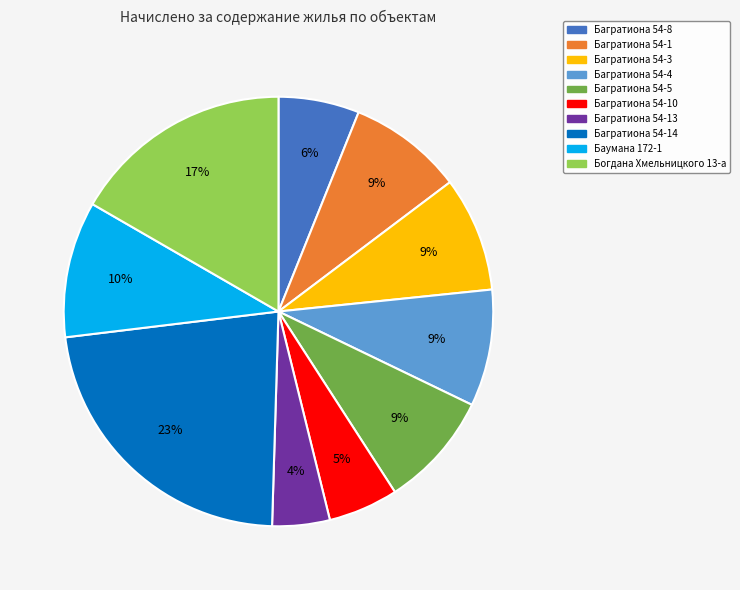

Which category has the biggest portion of the pie?

Багратиона 54-14